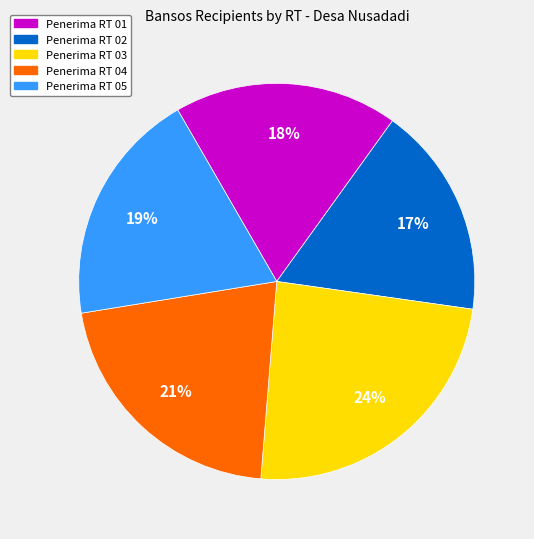

How many slices are in this pie chart?

5